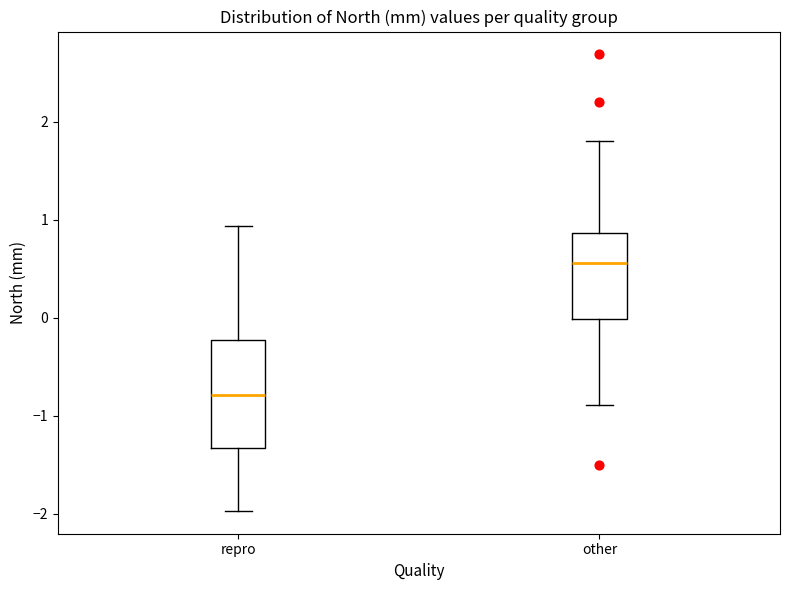

Reading left to right, read every box against the y-axis: the position of its median line, the range the box covers, and the ends of its whiskers. The values are not printed on the chart, so give them approximately, as read against the axis.

repro: median -0.8, box -1.3 to -0.2, whiskers -2.0 to 0.9
other: median 0.6, box 0.0 to 0.9, whiskers -0.9 to 1.8